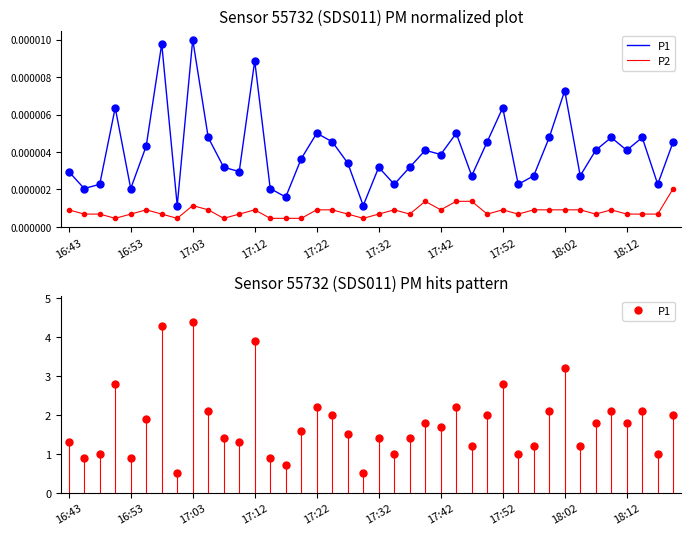

Count the number of categories in the chart.

40